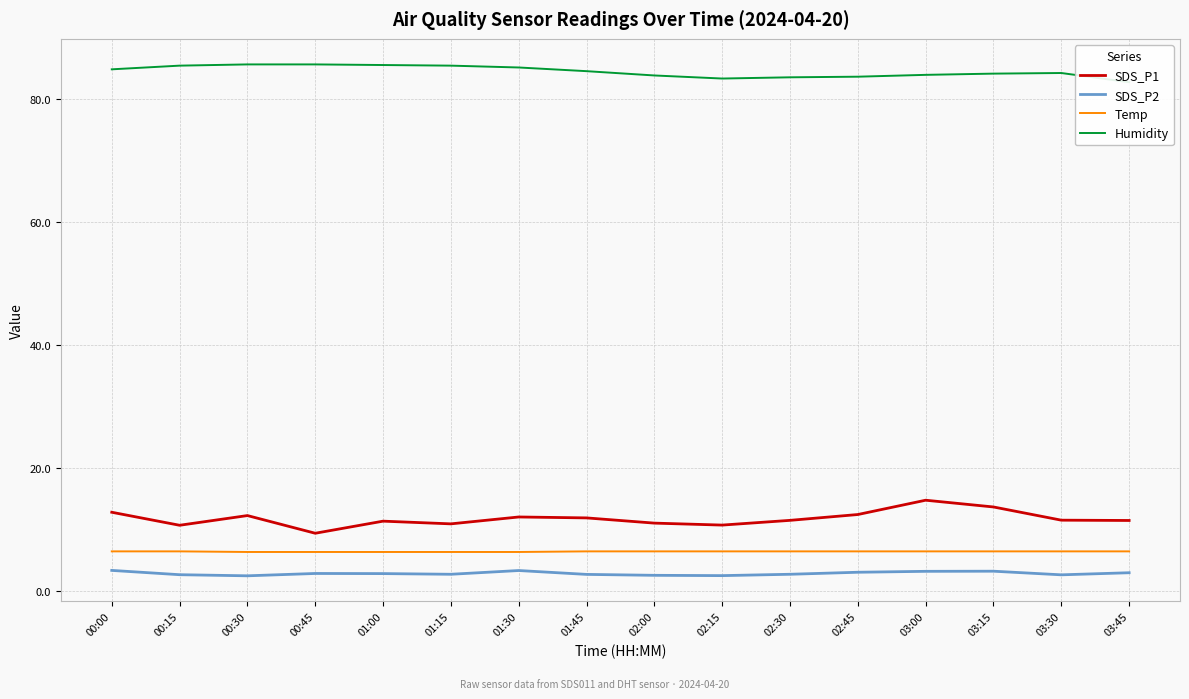

True or false: Temp and Humidity cross at least once.

False